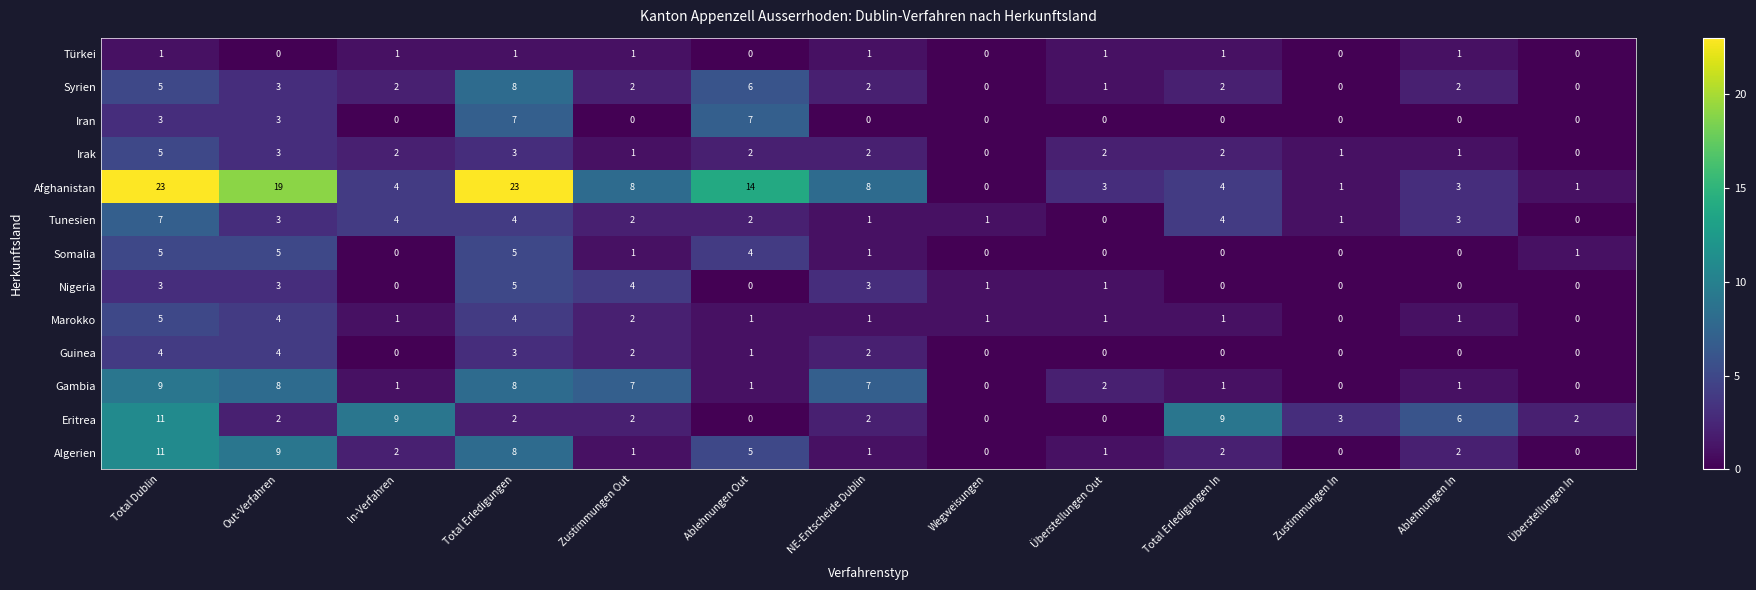

Which series has the widest spread of values?

Afghanistan